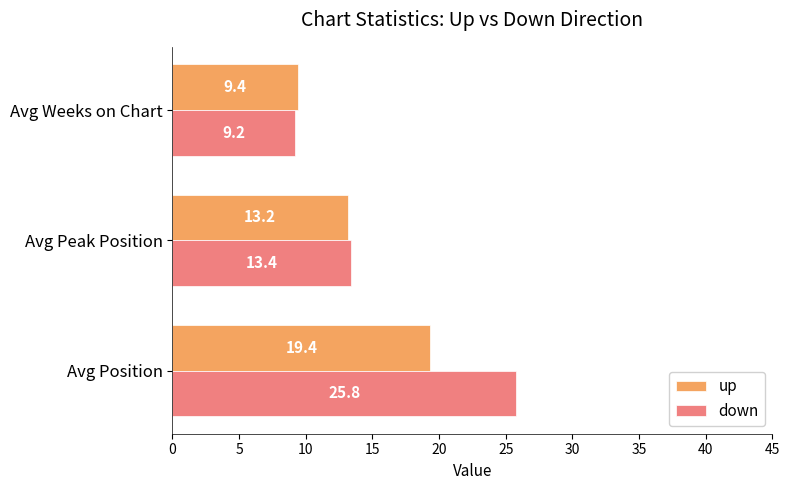

Is it true that down equals 25.8 at Avg Position?

True